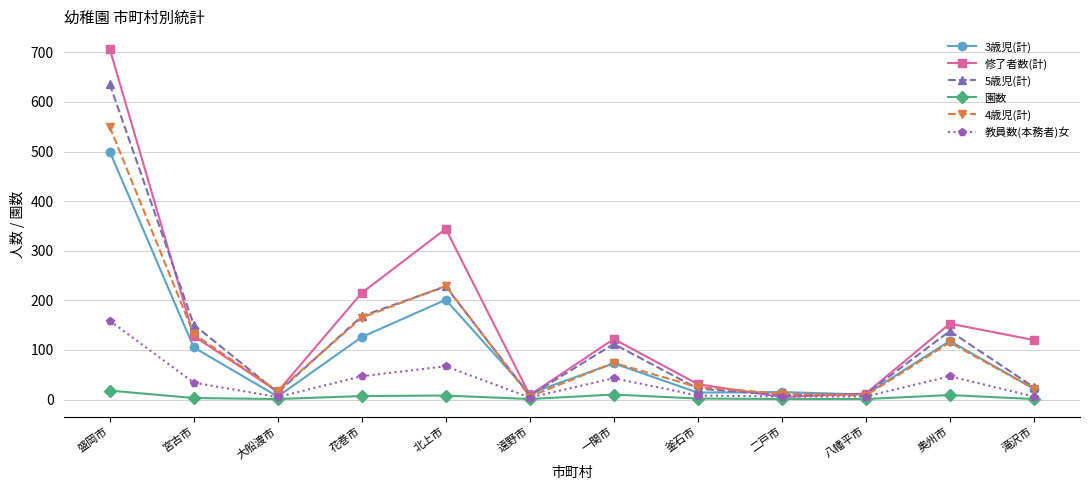

What is the lowest value of the 5歳児(計) series?

8